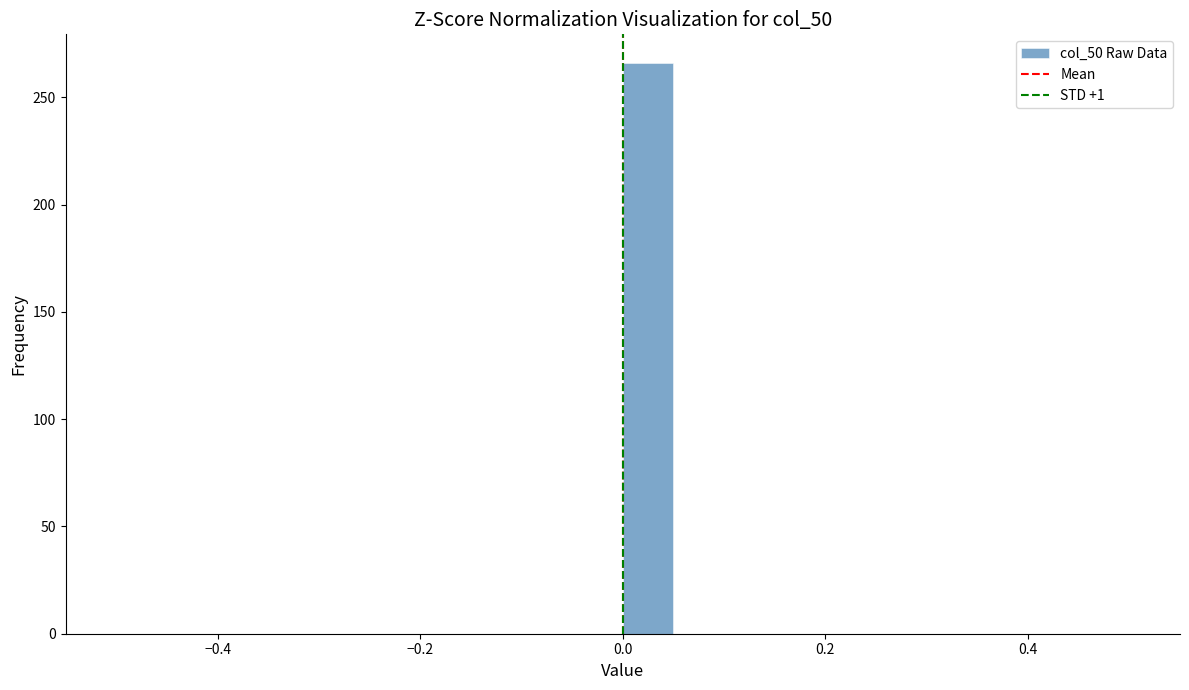

Around what value on the x-axis is the tallest bar? Give the approximate position of its centre, as read against the axis.

0.02